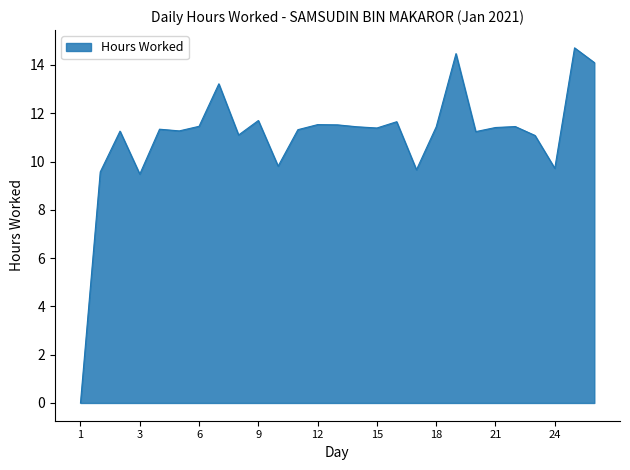

What is the average value?

11.0